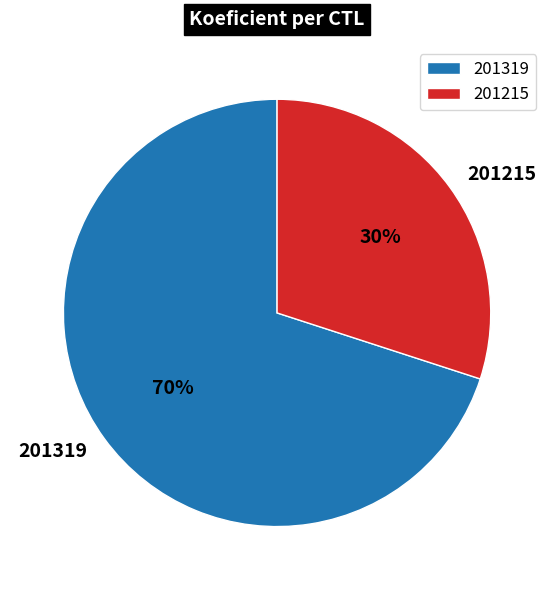

Is 201215 the majority of the pie?

No